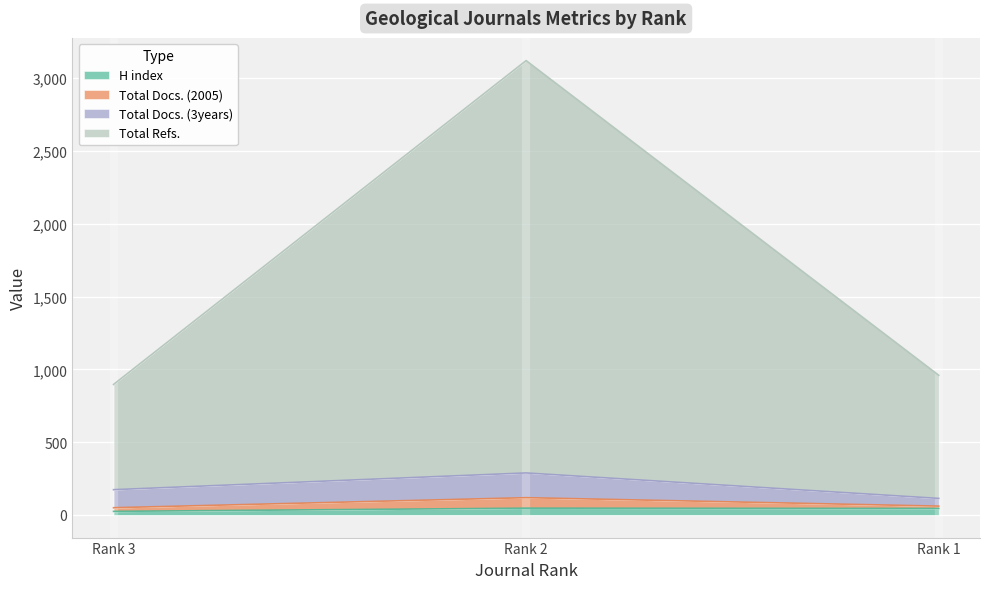

At which label does H index first exceed 44?

Rank 2